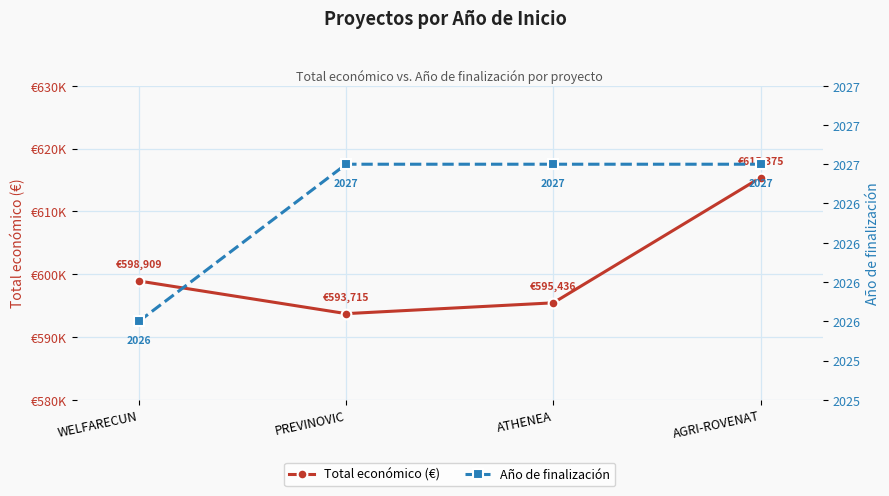

True or false: Año de finalización and Total económico (€) intersect in this chart.

False